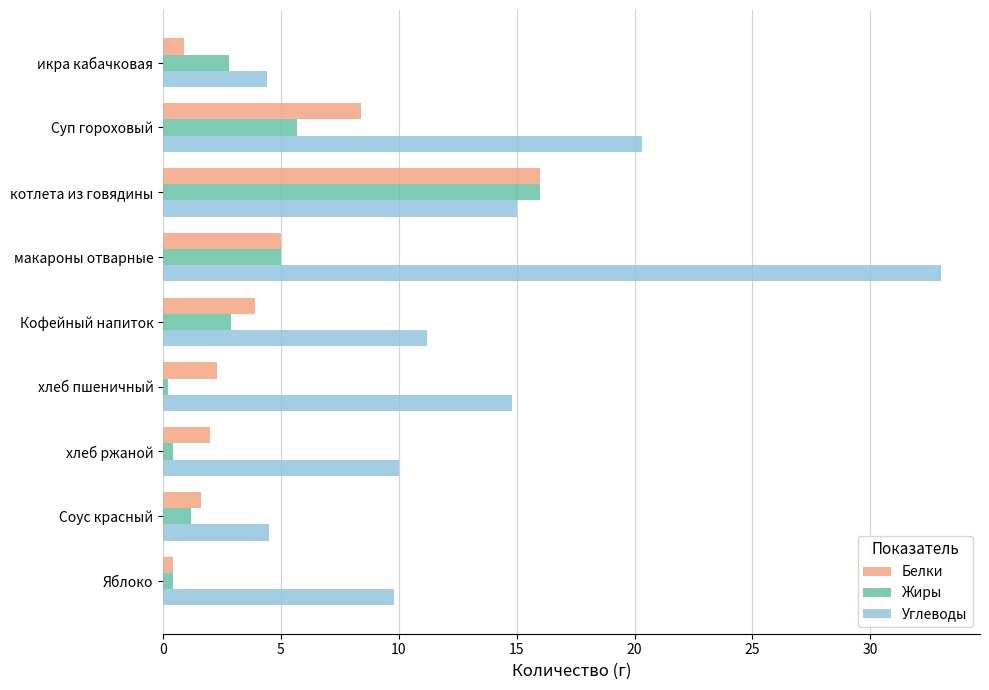

What is the lowest value of the Углеводы series?

4.4